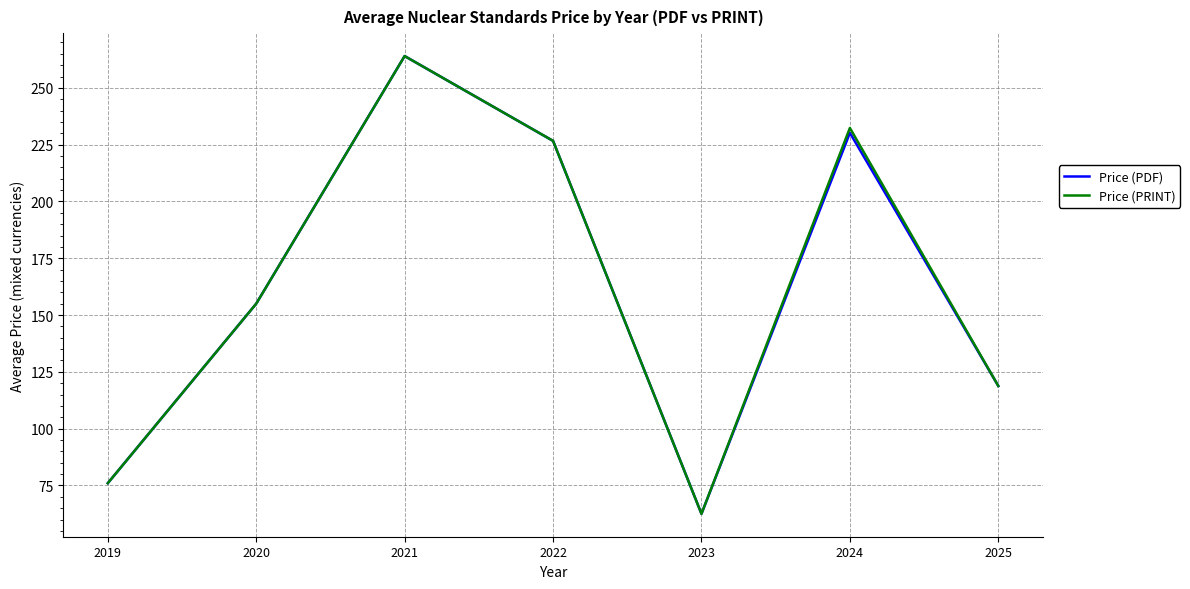

Is the value of Price (PRINT) at 2023 greater than the value of Price (PDF) at 2024?

No